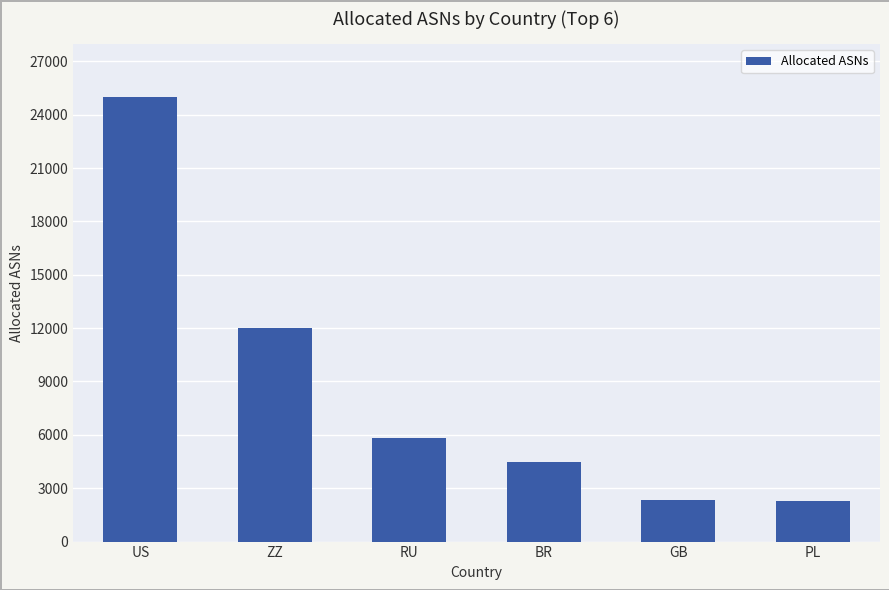

The chart shows a value of 3650 at RU. True or false?

False